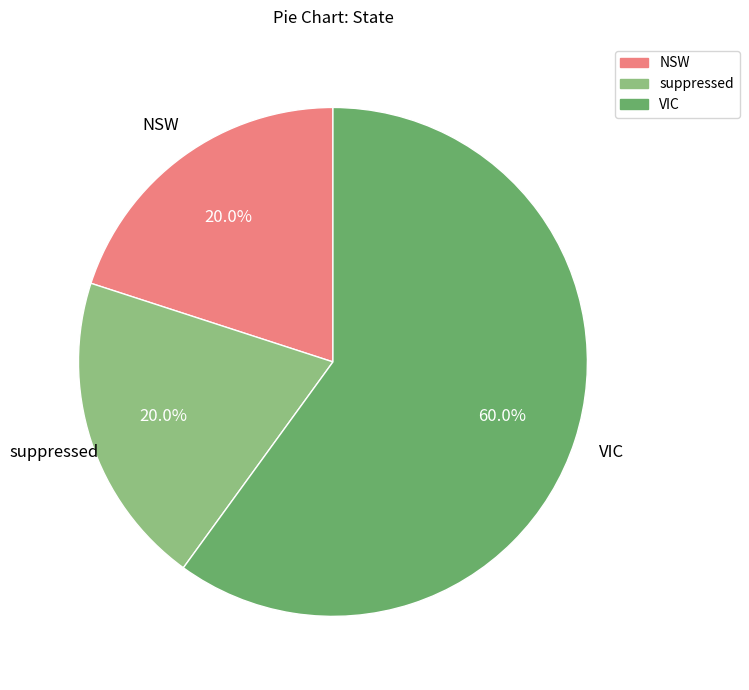

What is the total percentage of VIC and suppressed?

80.0%